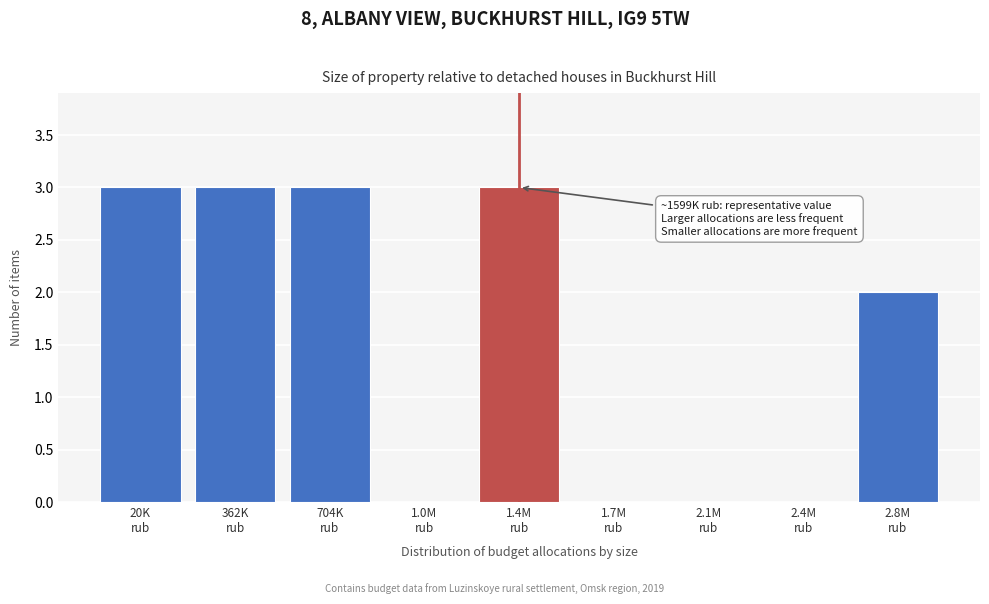

What is the sum of all values?

14